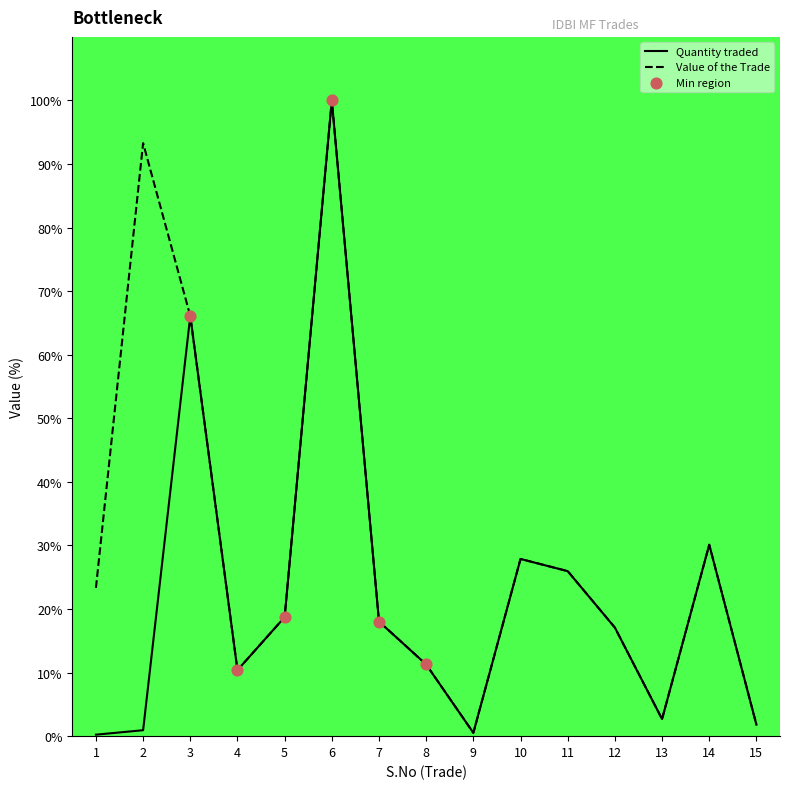

Which series contains the lowest Y value?

Quantity traded